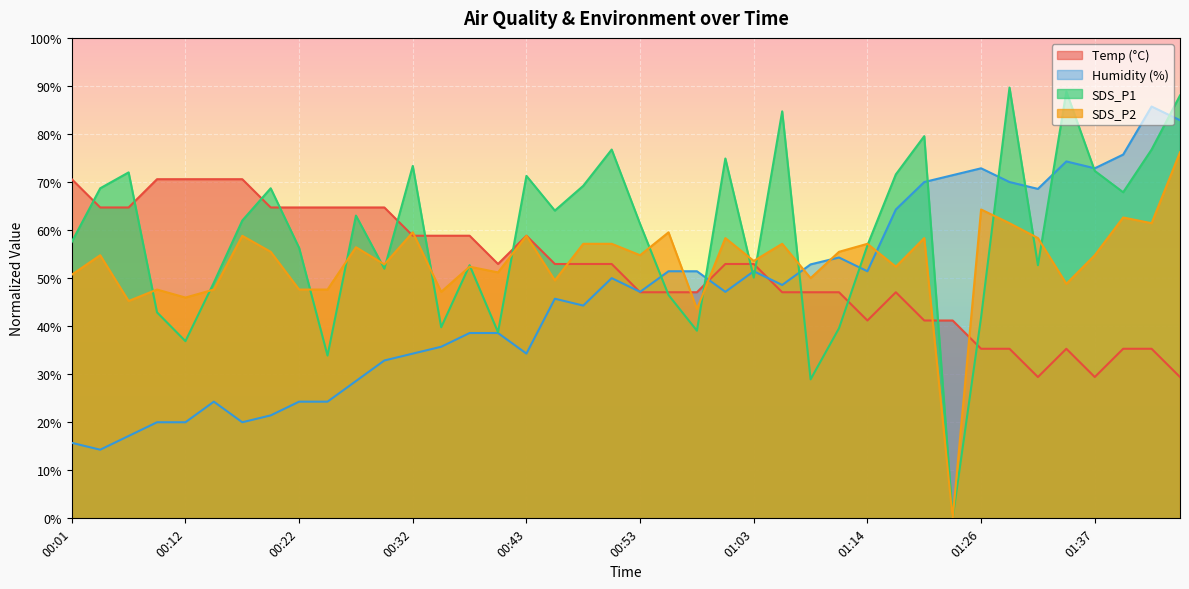

Does the chart display data point markers on the line(s)?

No